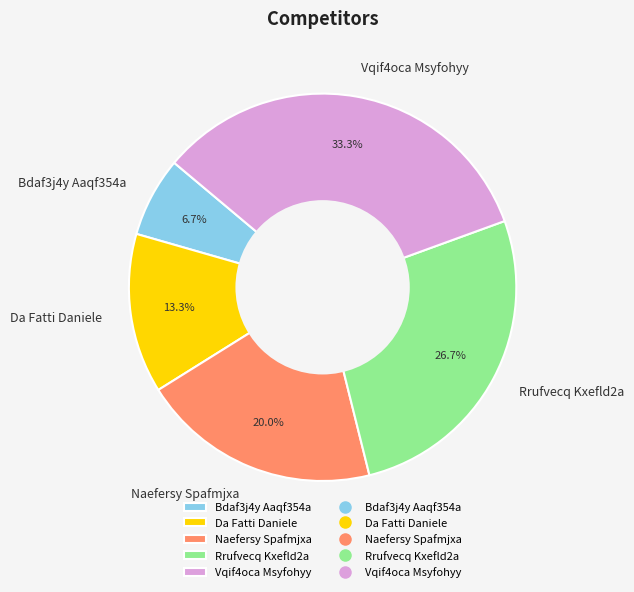

How many slices are in this pie chart?

5